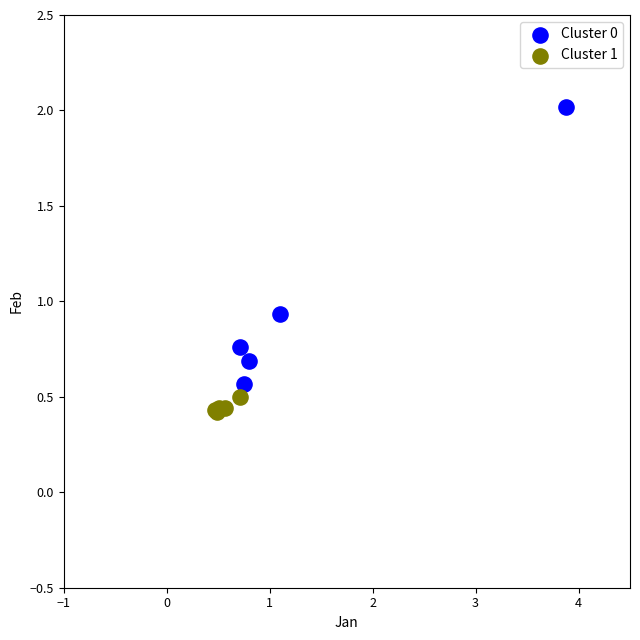

Which series reaches the minimum Y coordinate?

Cluster 1